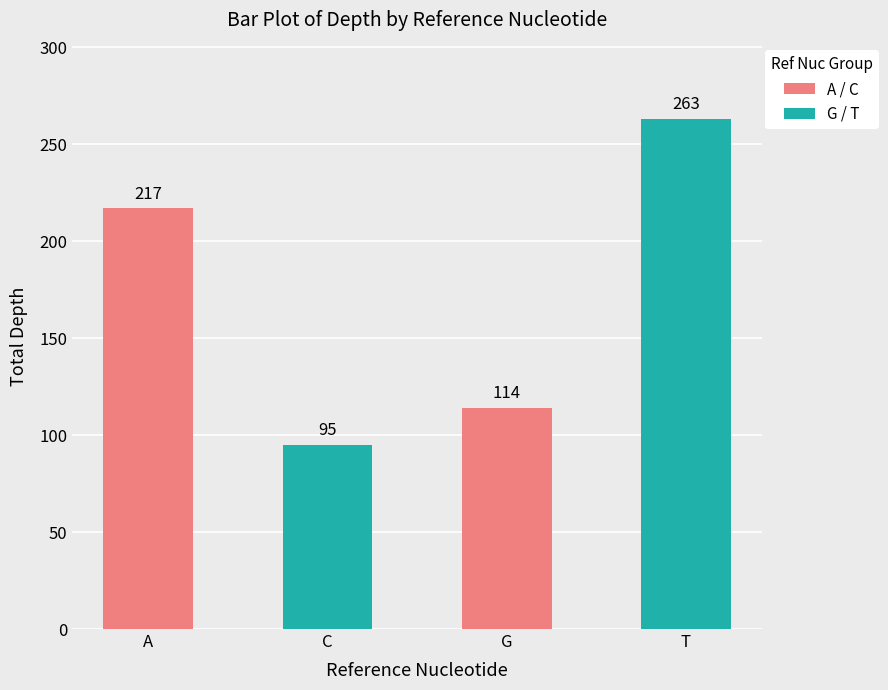

Are the bars horizontal?

No